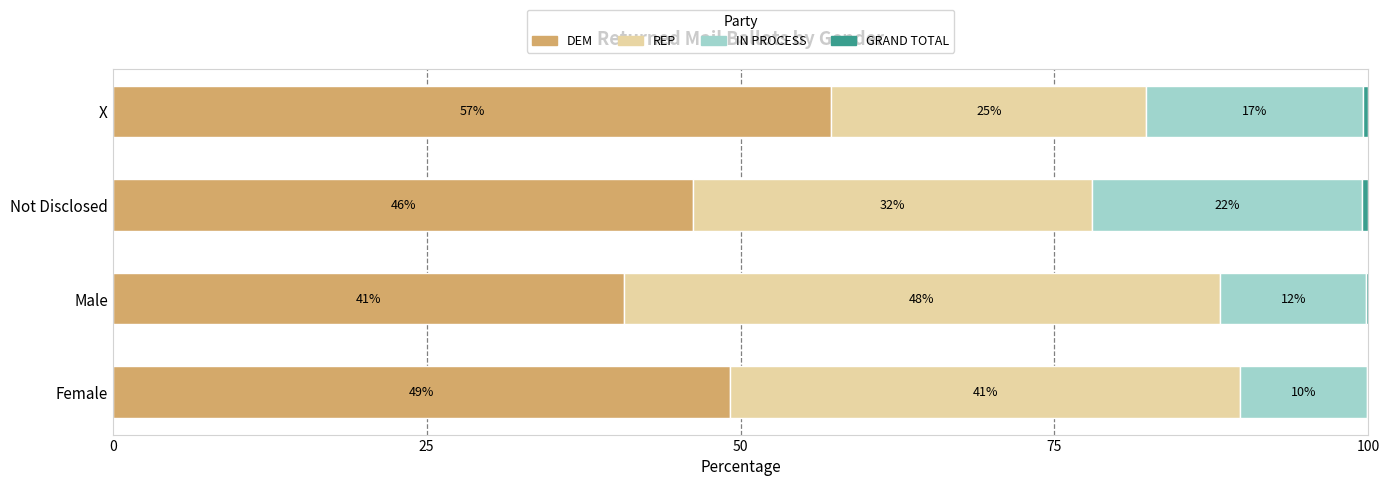

What is the value of the GRAND TOTAL bar at the 3rd from the left?

0.5